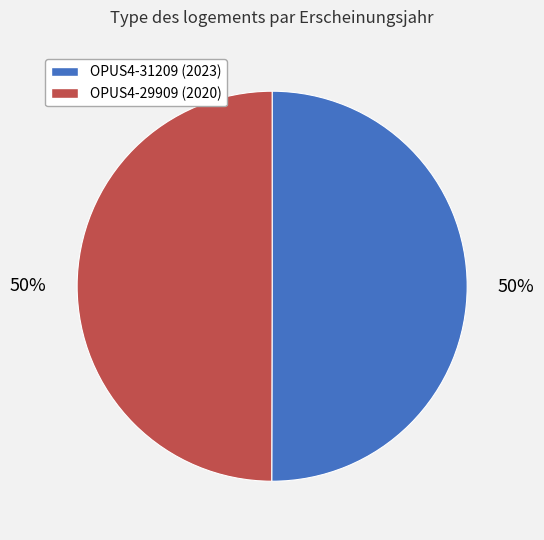

True or false: OPUS4-31209 accounts for 38% of the total.

False